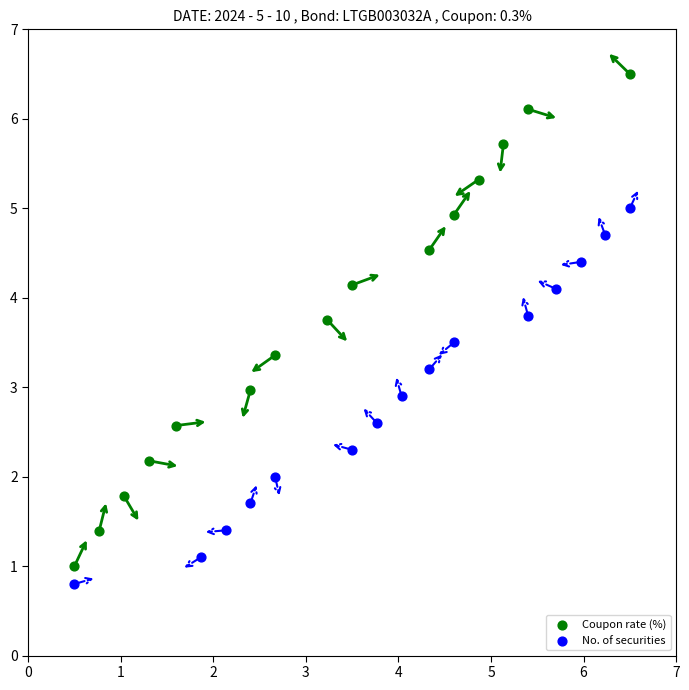

Which series has the largest Y range (max minus min)?

Coupon rate (%)